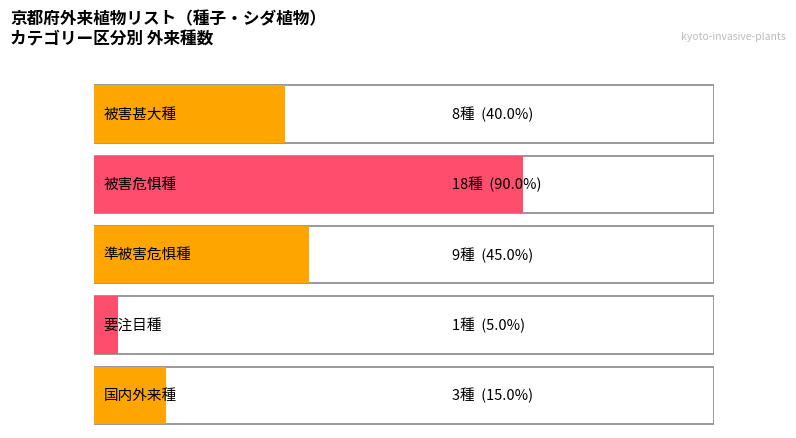

How many bars are there in total?

5